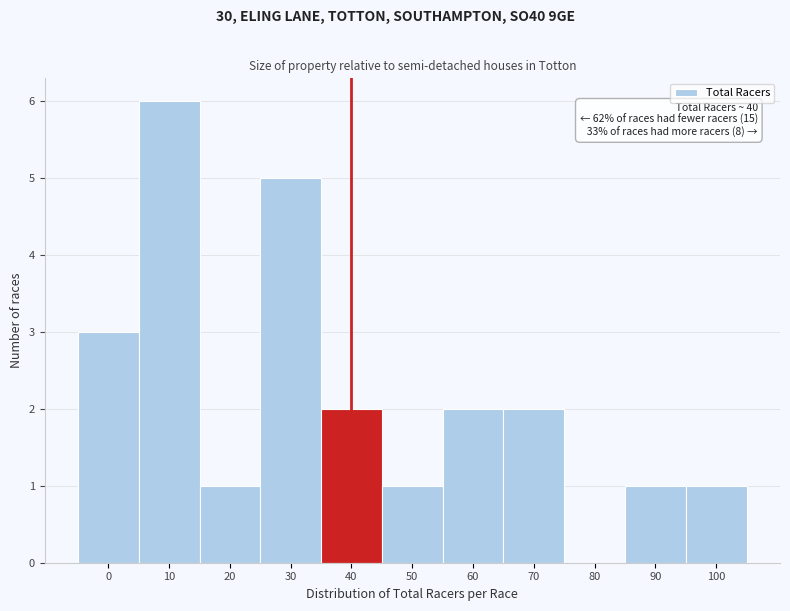

Reading left to right, list all the values displayed in this chart.

0=3	10=6	20=1	30=5	40=2	50=1	60=2	70=2	80=0	90=1	100=1